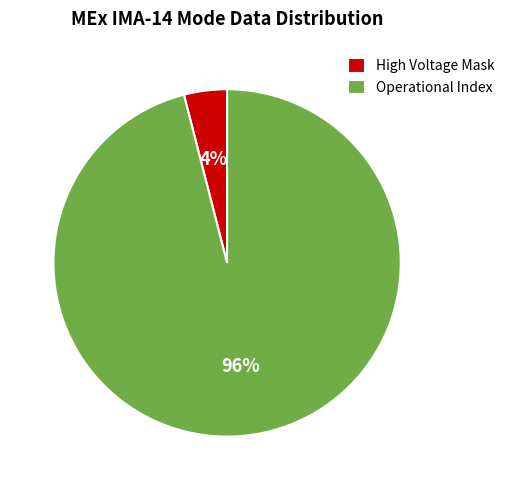

Which category has the biggest portion of the pie?

Operational Index